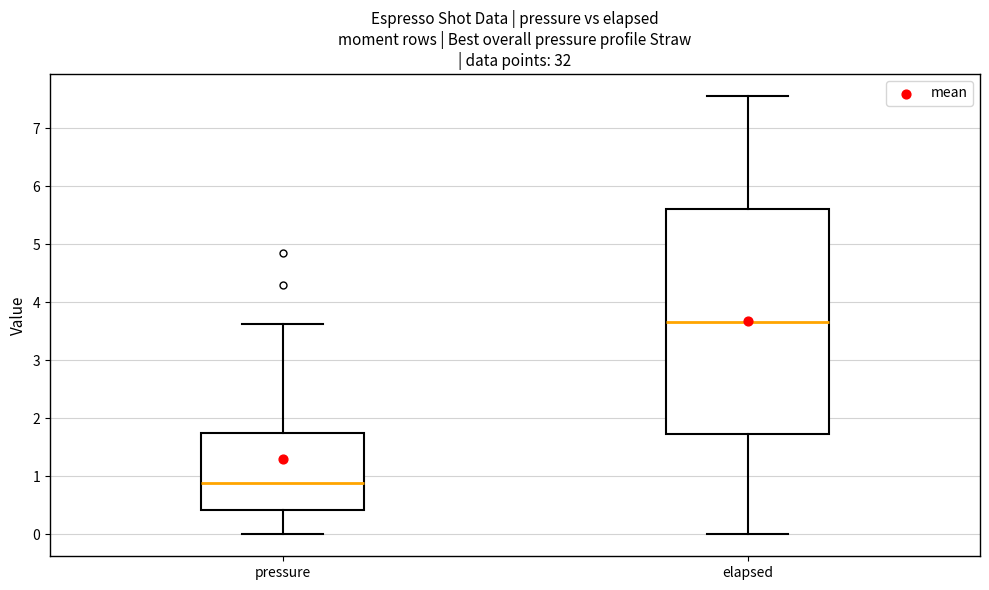

Reading left to right, transcribe this box plot: for each box, give where its median line is, the range the box spans, and where its two whiskers end, as read against the y-axis. The values are not printed on the chart, so give them approximately, as read against the axis.

pressure: median 0.9, box 0.4 to 1.8, whiskers 0.0 to 3.6
elapsed: median 3.7, box 1.7 to 5.6, whiskers 0.0 to 7.6